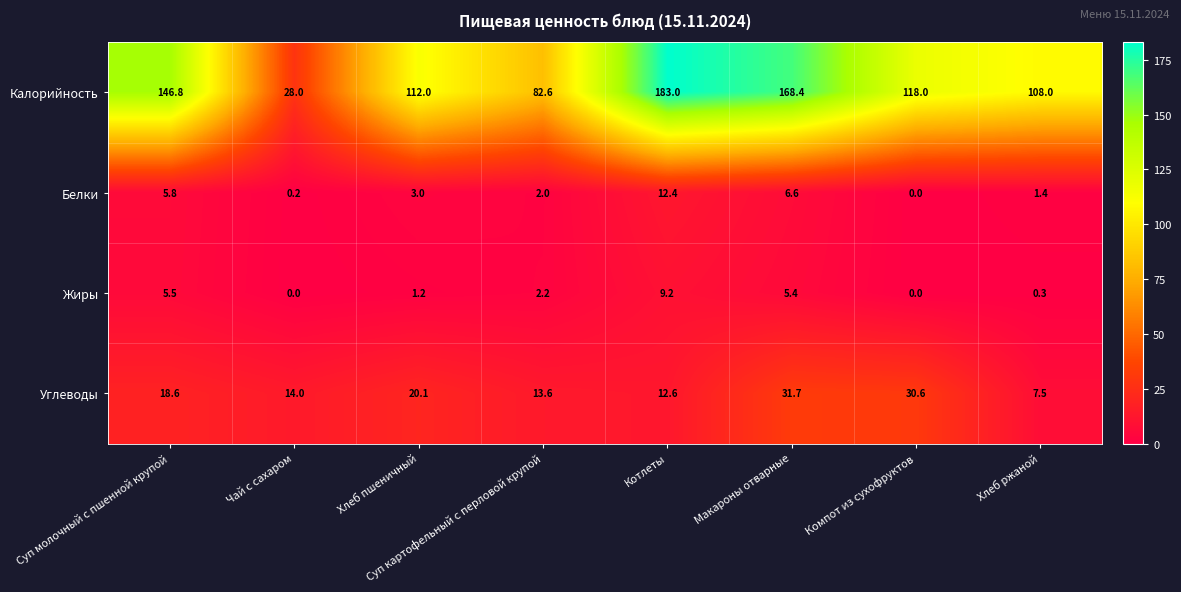

True or false: Углеводы has a value of 12.6 at Котлеты.

True